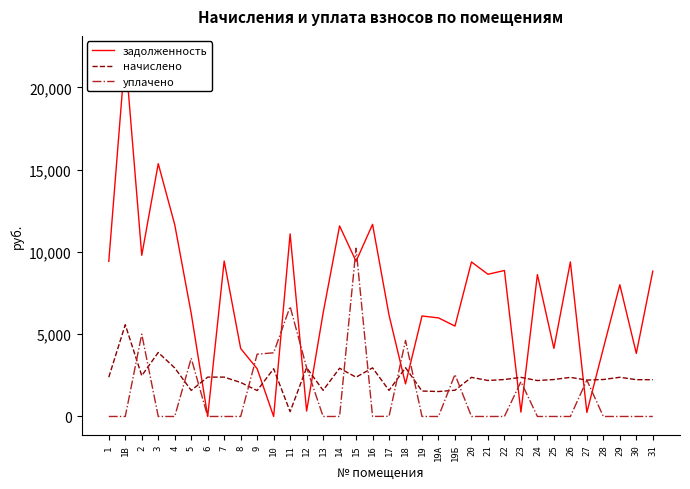

What is the maximum value for задолженность?

22022.4